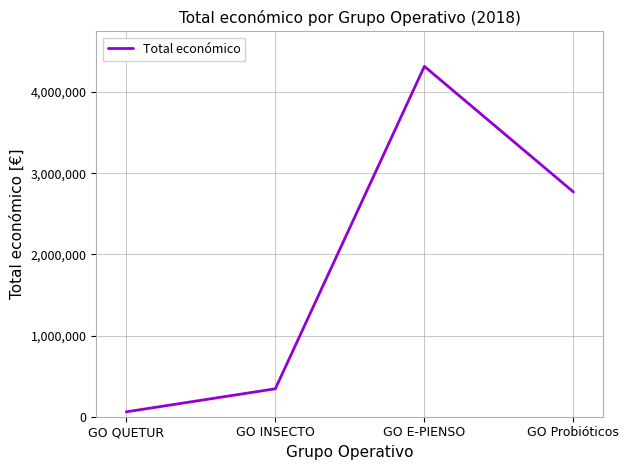

How many values are below 2769359?

2